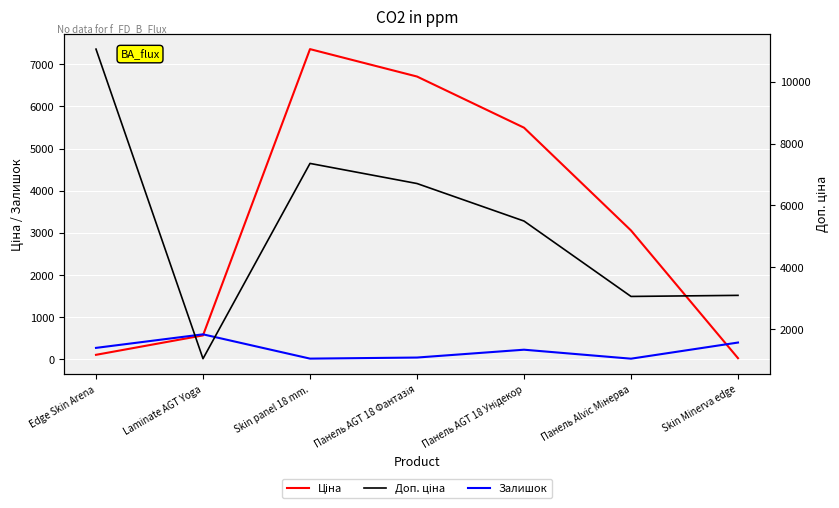

Reading left to right, extract all data points from this chart.

Ціна: Edge Skin Arena=110.5	Laminate AGT Yoga=571.6	Skin panel 18 mm.=7360.2	Панель AGT 18 Фантазія=6710.2	Панель AGT 18 Унідекор=5497.3	Панель Alvic Мінерва=3059.7	Skin Minerva edge=30.9
Залишок: Edge Skin Arena=275.0	Laminate AGT Yoga=596.5	Skin panel 18 mm.=20.5	Панель AGT 18 Фантазія=46.0	Панель AGT 18 Унідекор=231.9	Панель Alvic Мінерва=19.0	Skin Minerva edge=401.8
Доп. ціна: Edge Skin Arena=11055.0	Laminate AGT Yoga=1048.0	Skin panel 18 mm.=7360.2	Панель AGT 18 Фантазія=6710.2	Панель AGT 18 Унідекор=5497.3	Панель Alvic Мінерва=3060.0	Skin Minerva edge=3095.0